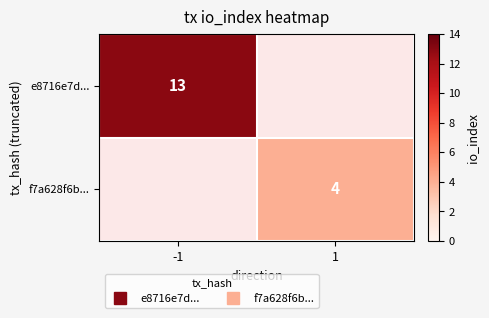

The value of e8716e7d... at -1 is 20.2. True or false?

False